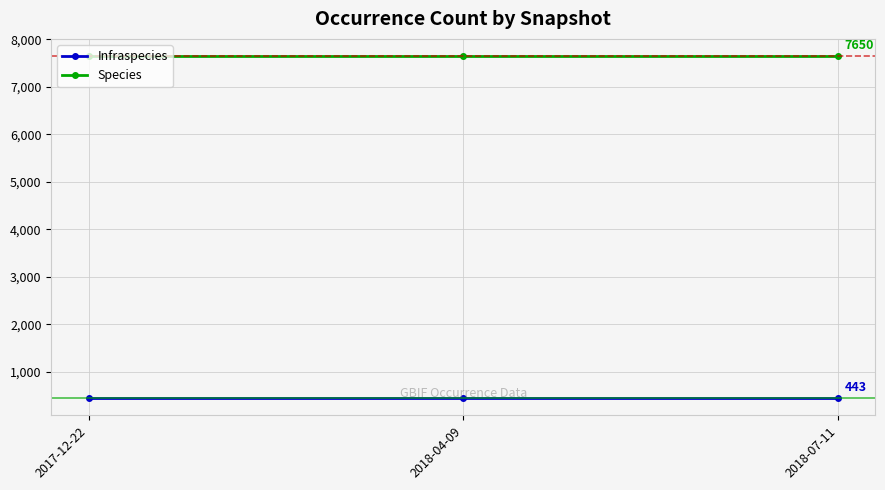

Reading left to right, transcribe all the data shown in this chart.

Infraspecies: 2017-12-22=443	2018-04-09=443	2018-07-11=443
Species: 2017-12-22=7650	2018-04-09=7650	2018-07-11=7650